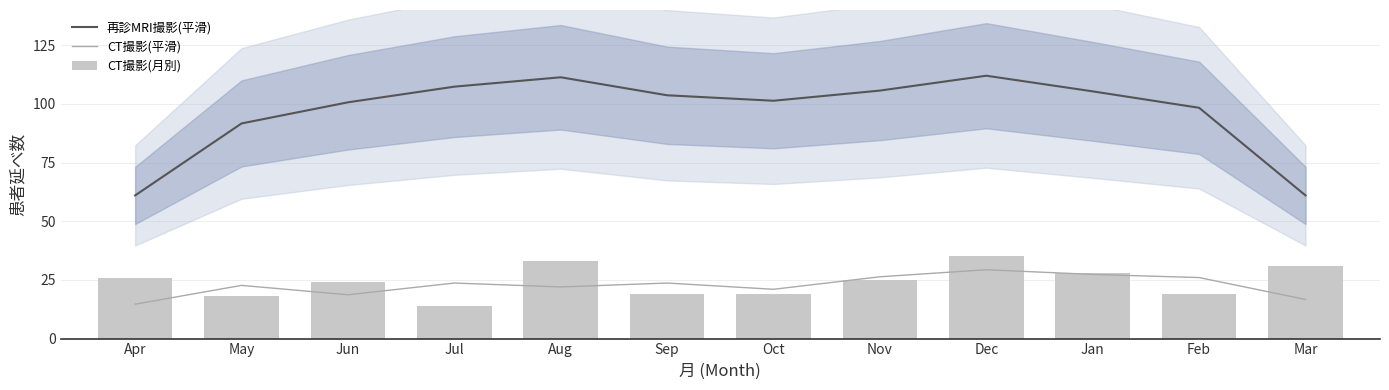

Reading right to left, transcribe all the data shown in this chart.

再診MRI撮影(平滑): Mar=61.0	Feb=98.3	Jan=105.3	Dec=112.0	Nov=105.7	Oct=101.3	Sep=103.7	Aug=111.3	Jul=107.3	Jun=100.7	May=91.7	Apr=61.0
CT撮影(平滑): Mar=16.7	Feb=26.0	Jan=27.3	Dec=29.3	Nov=26.3	Oct=21.0	Sep=23.7	Aug=22.0	Jul=23.7	Jun=18.7	May=22.7	Apr=14.7
CT撮影(月別): Mar=31.0	Feb=19.0	Jan=28.0	Dec=35.0	Nov=25.0	Oct=19.0	Sep=19.0	Aug=33.0	Jul=14.0	Jun=24.0	May=18.0	Apr=26.0